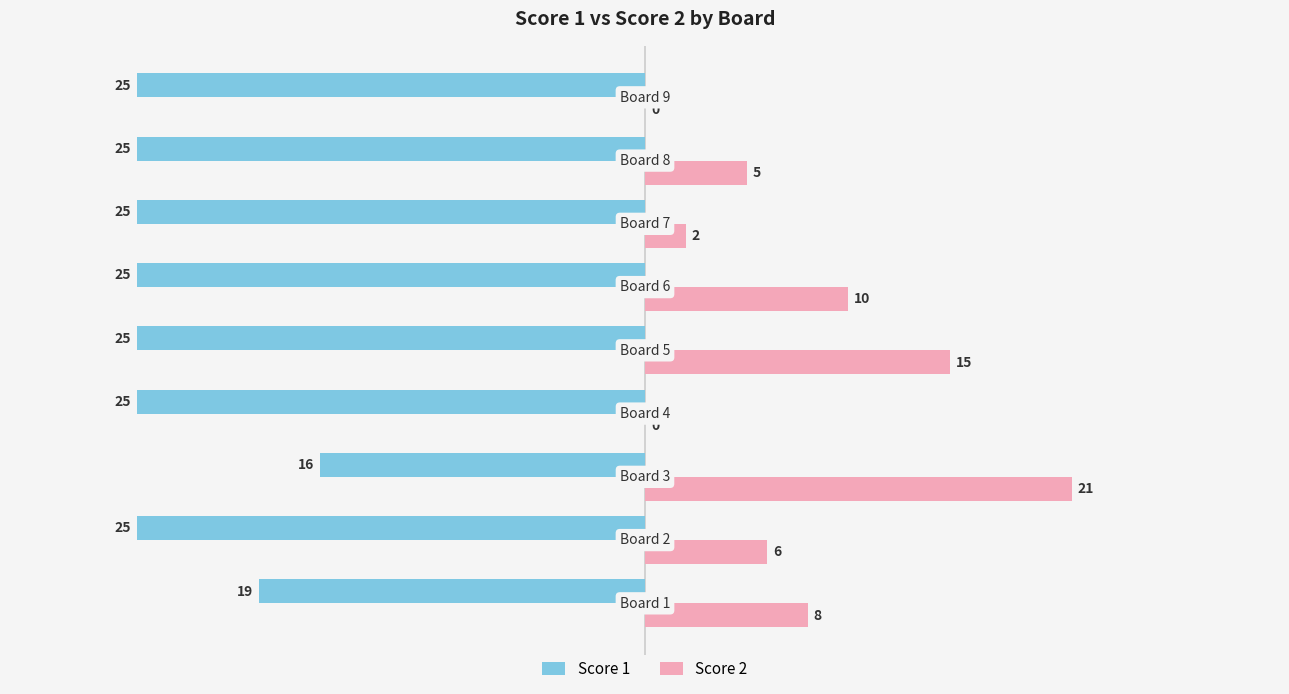

What is the sum of all Score 2 values?

67